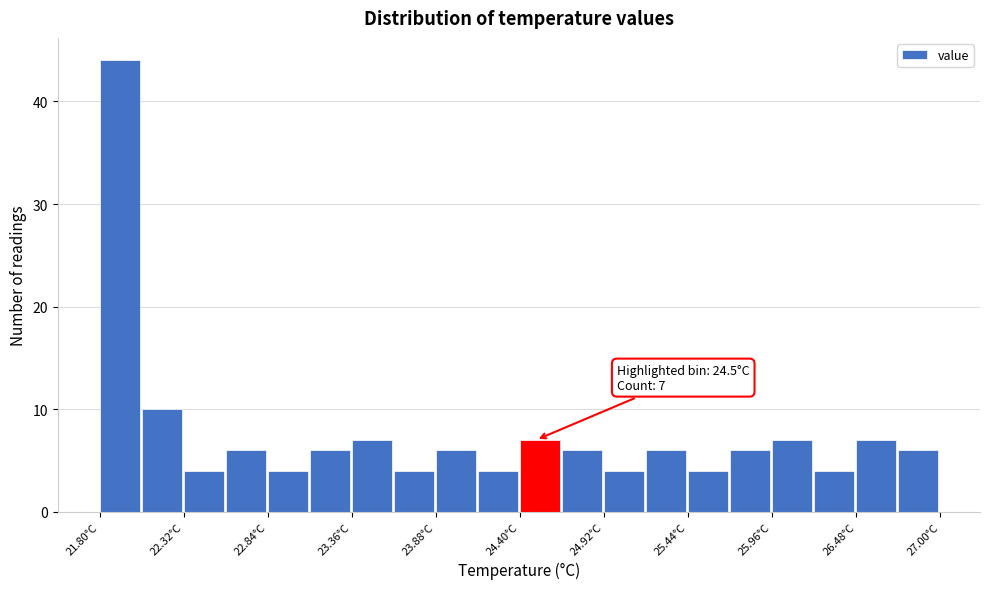

Around what value on the x-axis is the tallest bar? Give the approximate position of its centre, as read against the axis.

21.9